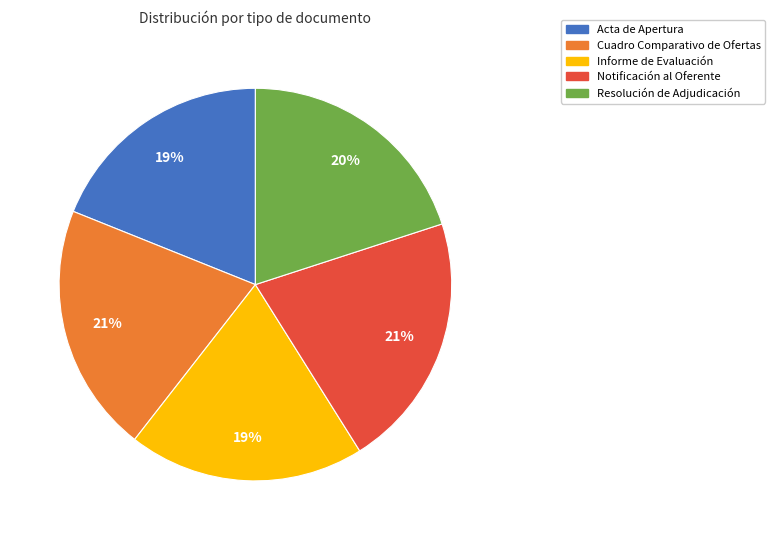

To the nearest percent, what is the average slice percentage?

20%